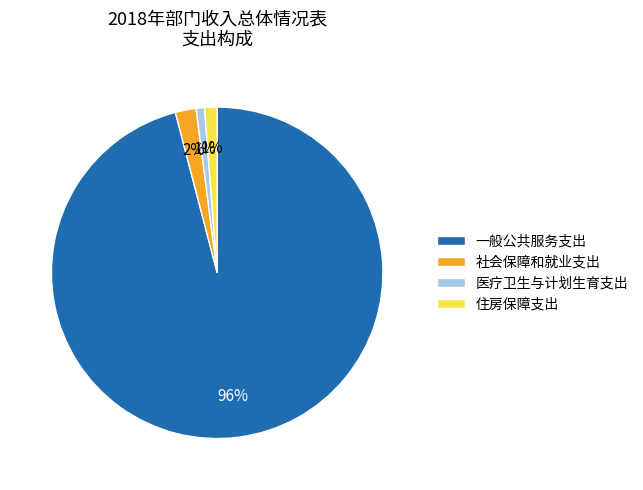

Which category has the biggest portion of the pie?

一般公共服务支出